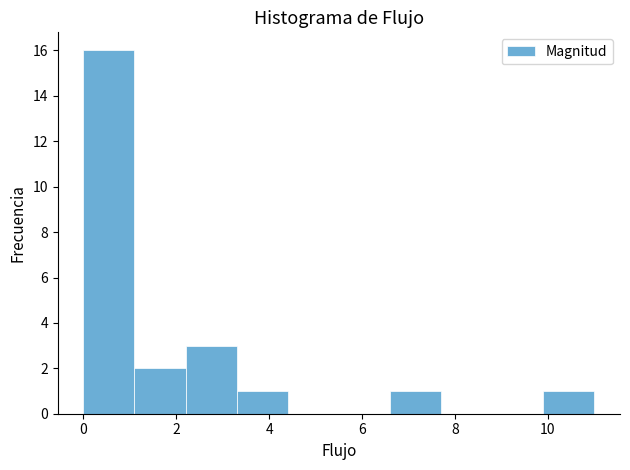

Reading left to right, list every bar in this chart as the range it spans on the x-axis followed by its height. Neither the bar edges nor the heights are printed on the chart, so give them approximately, as read against the axes.

0.0 to 1.1: 16
1.1 to 2.2: 2
2.2 to 3.3: 3
3.3 to 4.4: 1
4.4 to 5.5: 0
5.5 to 6.6: 0
6.6 to 7.7: 1
7.7 to 8.8: 0
8.8 to 9.9: 0
9.9 to 11.0: 1